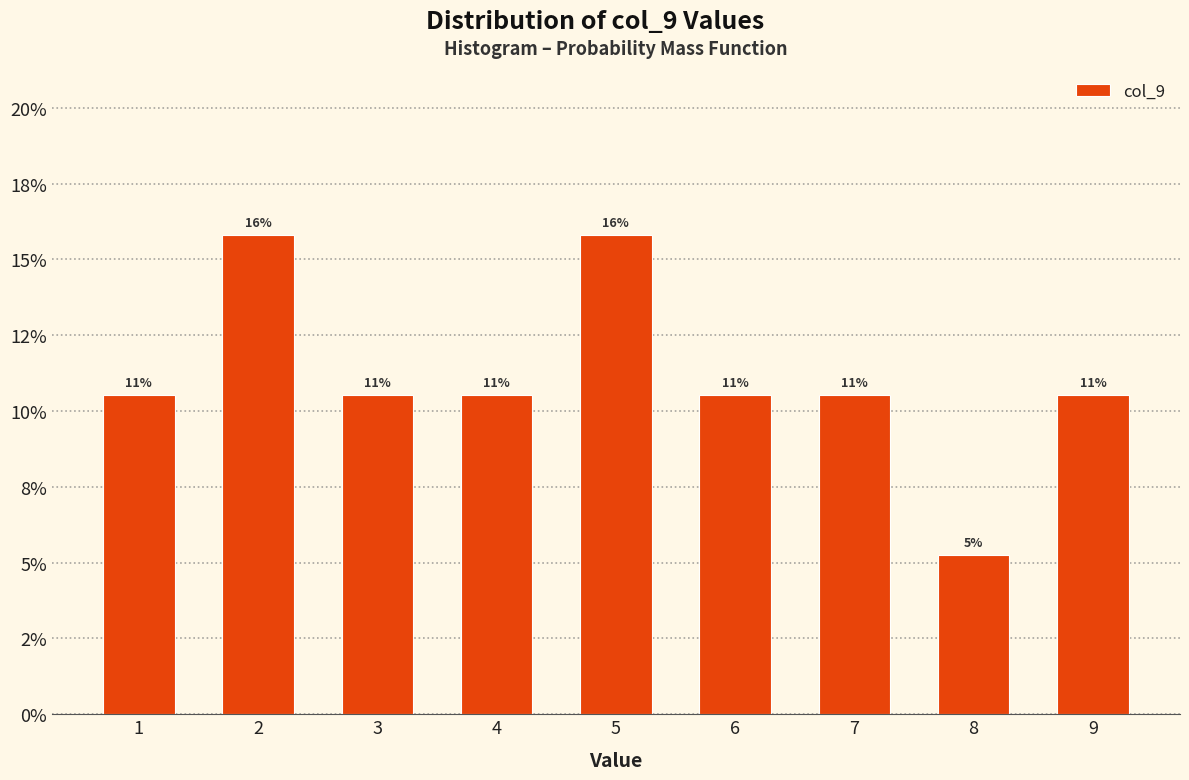

Are the bars horizontal?

No